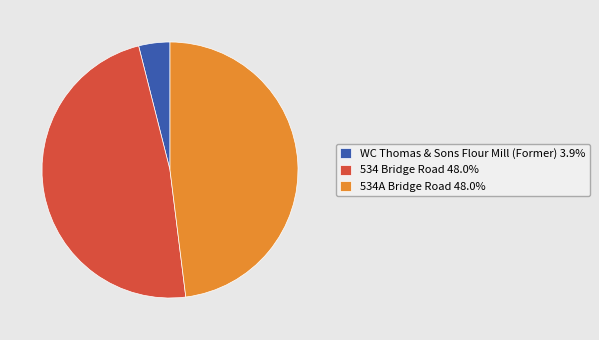

True or false: 534 Bridge Road accounts for 59% of the total.

False